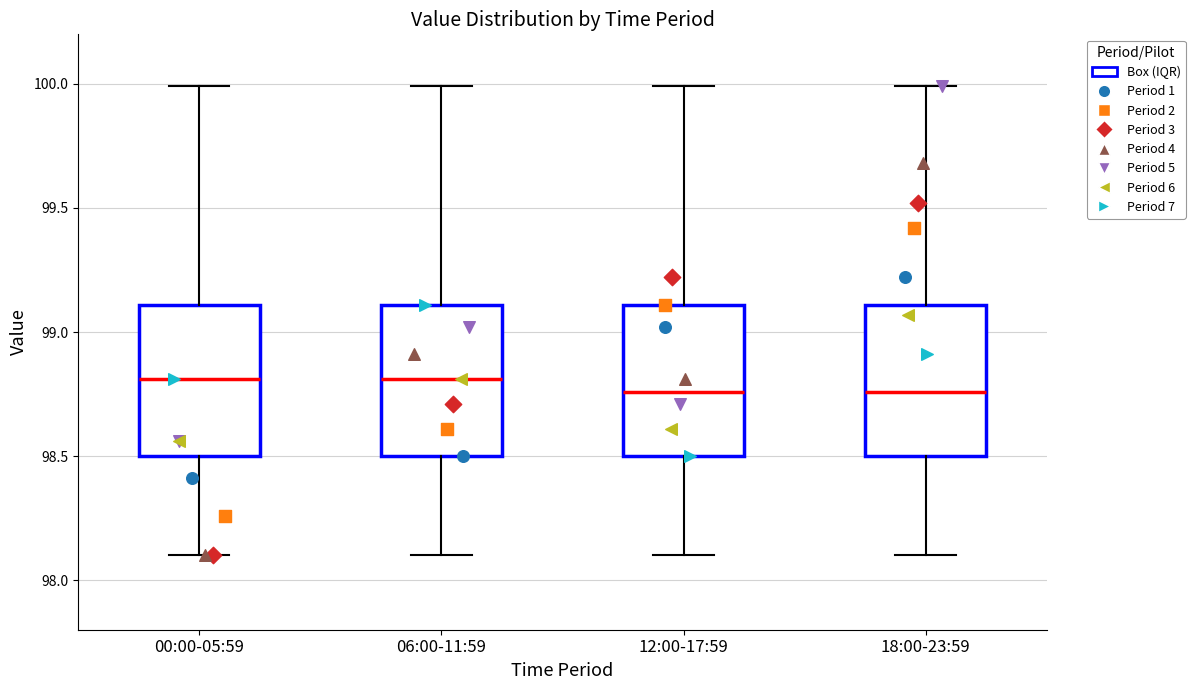

Reading left to right, transcribe this box plot: for each box, give where its median line is, the range the box spans, and where its two whiskers end, as read against the y-axis. The values are not printed on the chart, so give them approximately, as read against the axis.

00:00-05:59: median 98.80, box 98.50 to 99.10, whiskers 98.10 to 100.00
06:00-11:59: median 98.80, box 98.50 to 99.10, whiskers 98.10 to 100.00
12:00-17:59: median 98.75, box 98.50 to 99.10, whiskers 98.10 to 100.00
18:00-23:59: median 98.75, box 98.50 to 99.10, whiskers 98.10 to 100.00